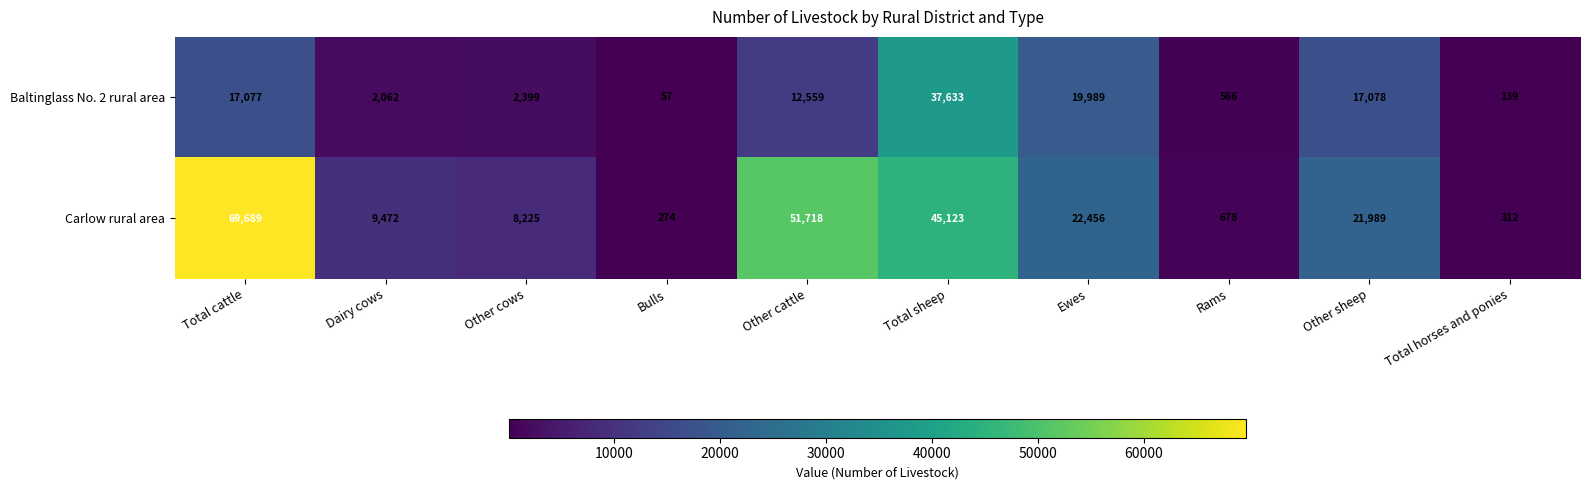

Which series changed the most between Other cows and Other cattle?

Carlow rural area